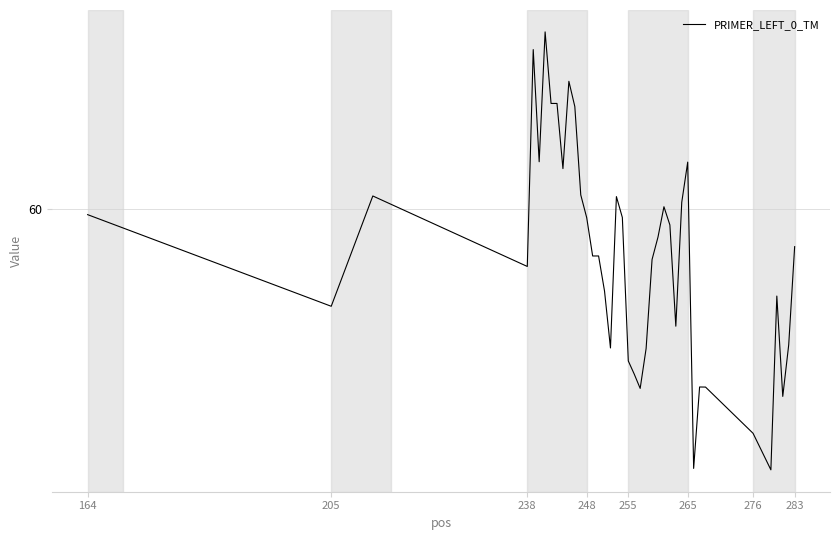

What is the difference between the maximum and minimum values?

4.9